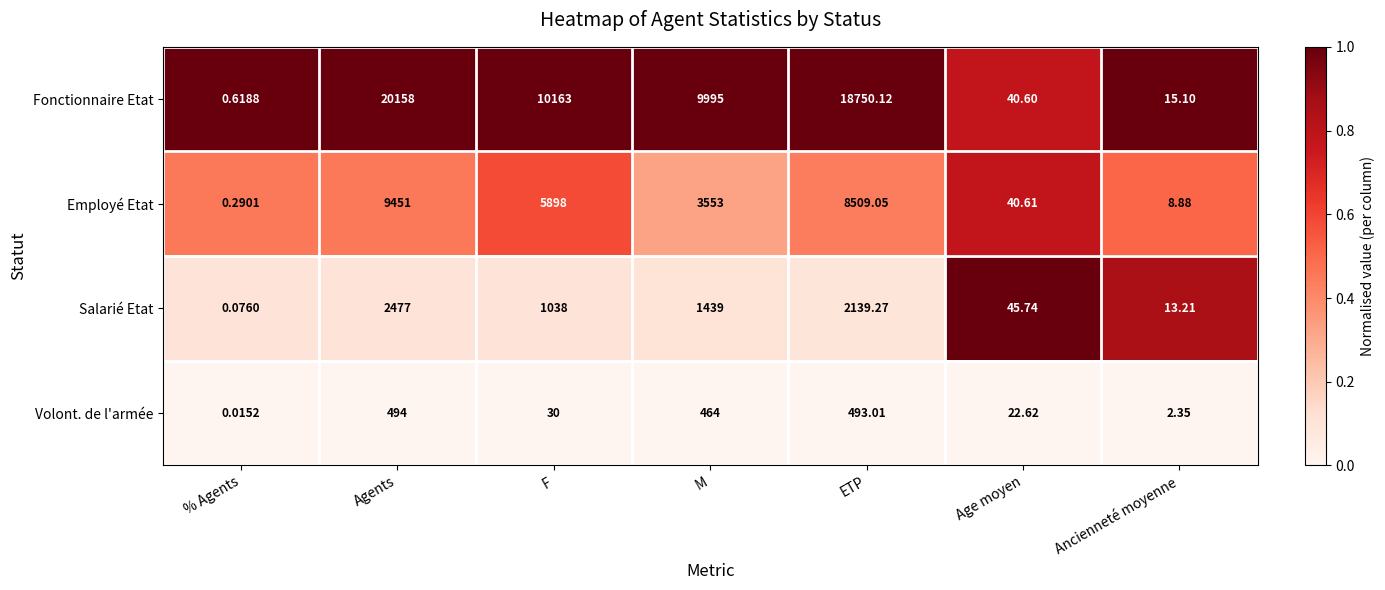

List the series in order of their peak value, lowest first.

Volont. de l'armée, Salarié Etat, Employé Etat, Fonctionnaire Etat